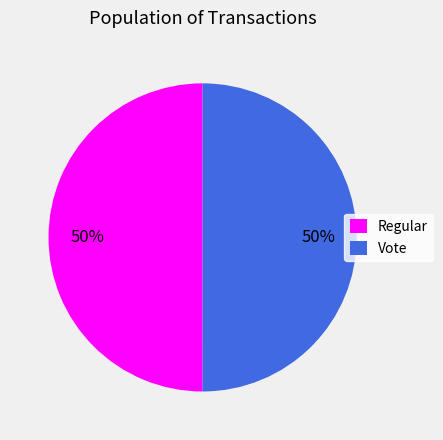

True or false: Regular accounts for 40% of the total.

False